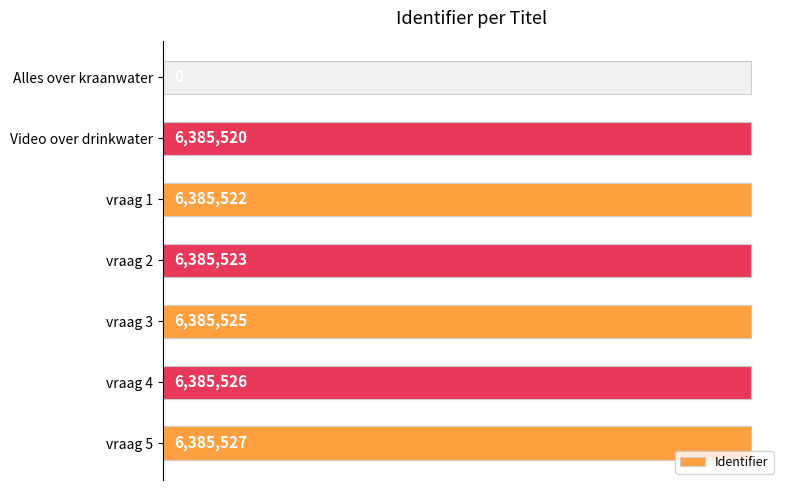

What is the difference between the second highest and second lowest values?

6